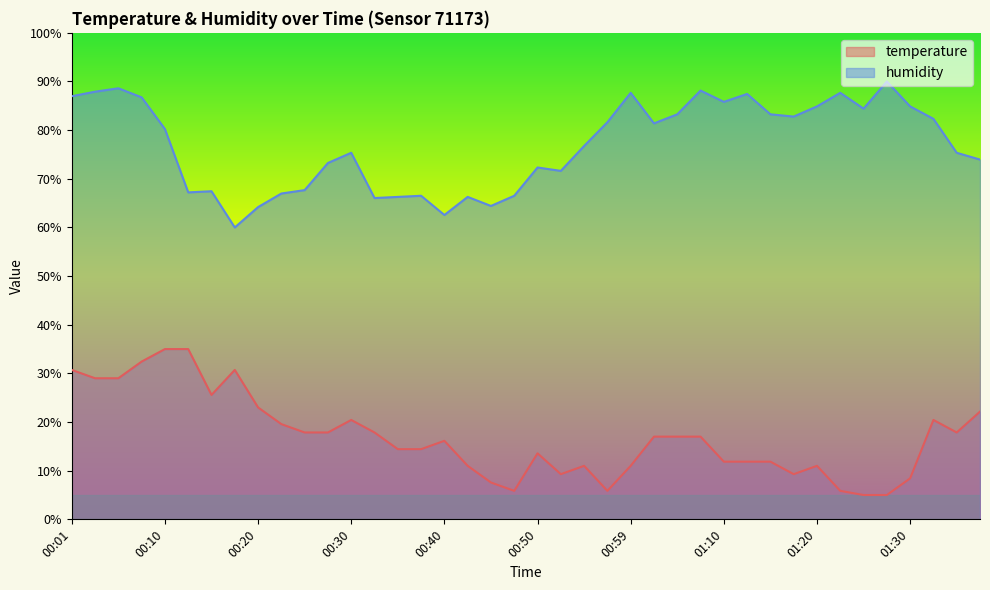

Count the number of data series in this chart.

2